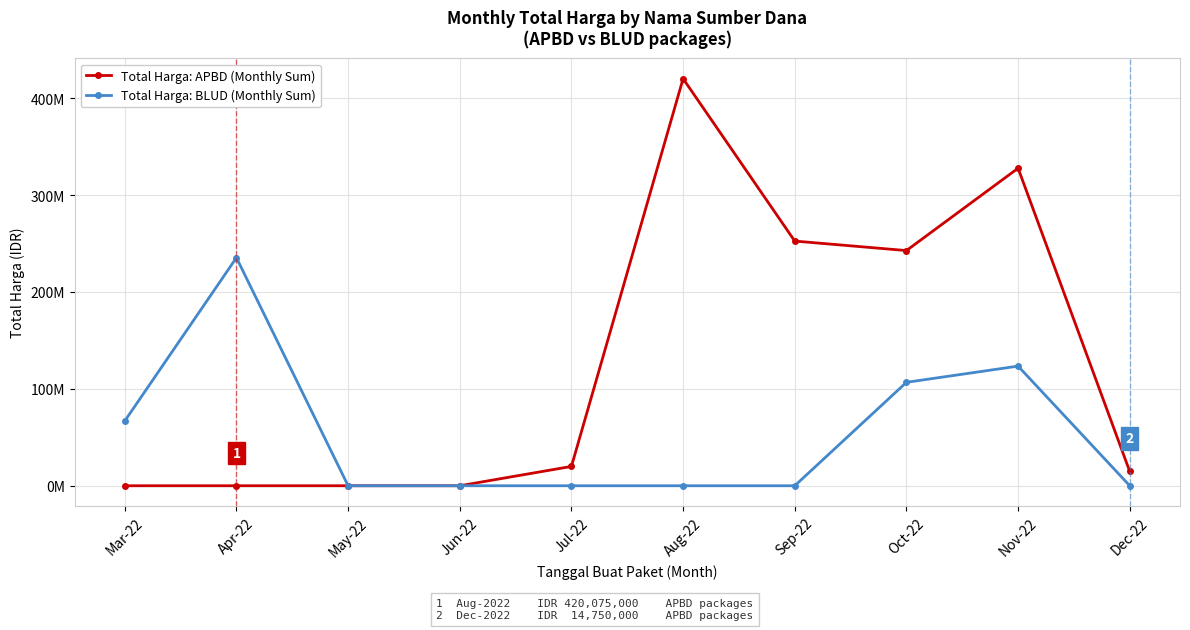

What are all the series names shown in the legend?

Total Harga: APBD (Monthly Sum), Total Harga: BLUD (Monthly Sum)